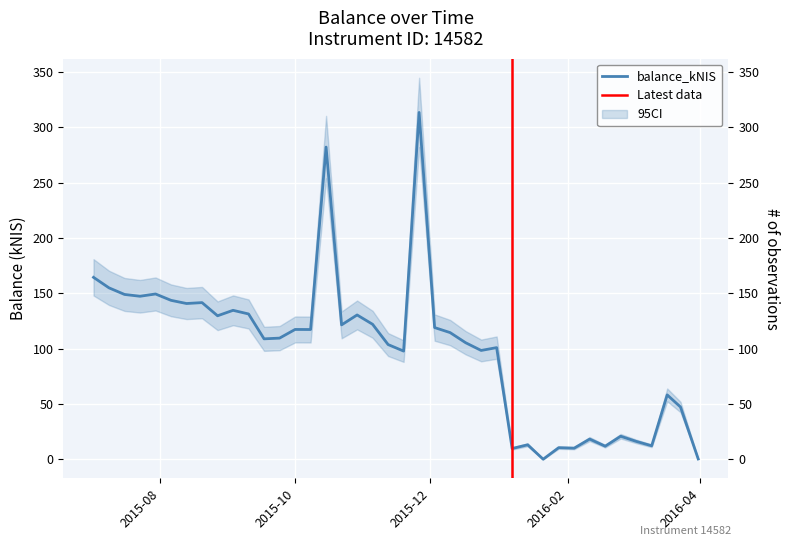

What is the sum of the values at 2016-01-07 and 2016-03-03?

25.8